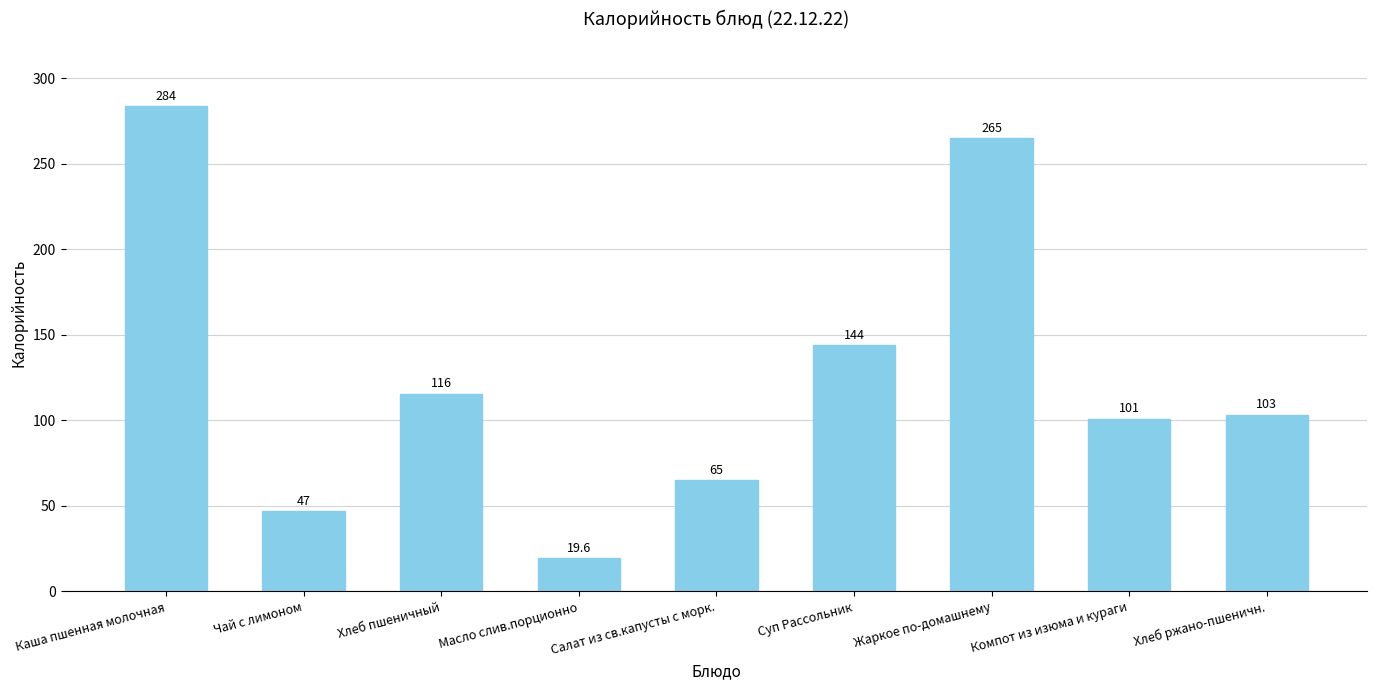

The chart shows a value of 205.3 at Суп Рассольник. True or false?

False